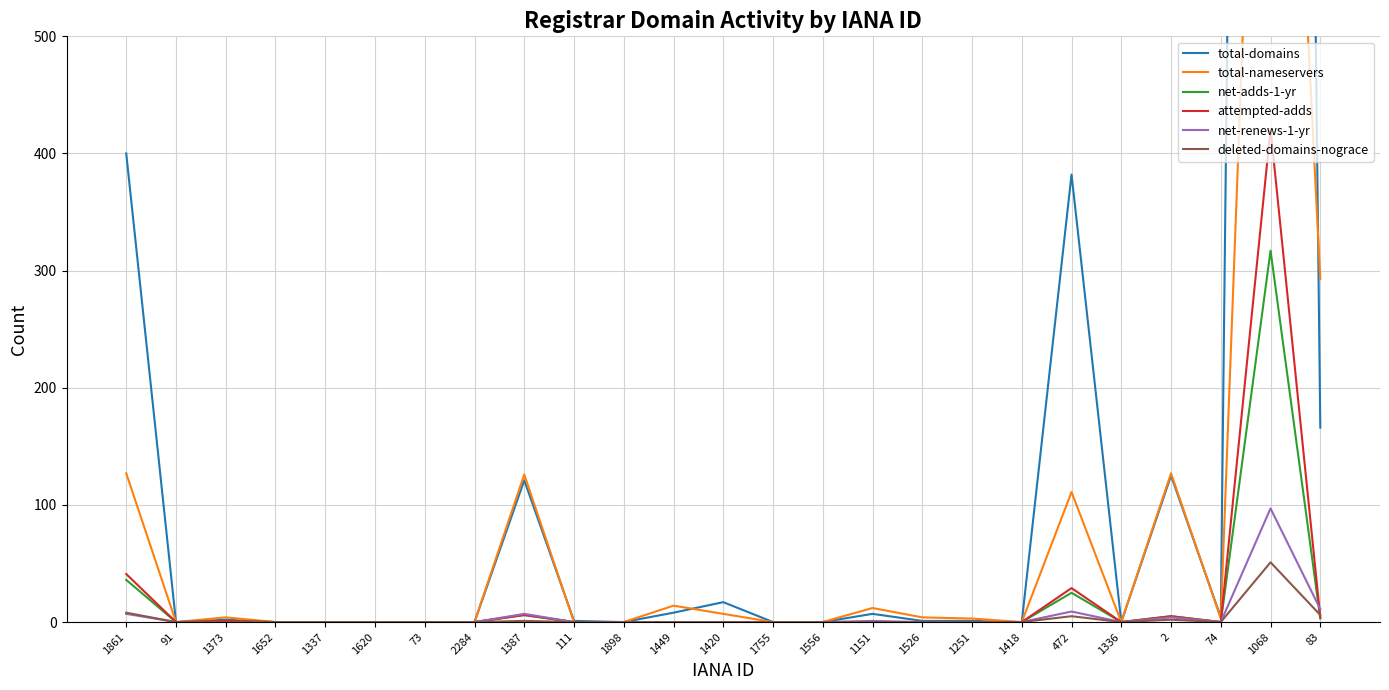

What are all the series names shown in the legend?

total-domains, total-nameservers, net-adds-1-yr, attempted-adds, net-renews-1-yr, deleted-domains-nograce